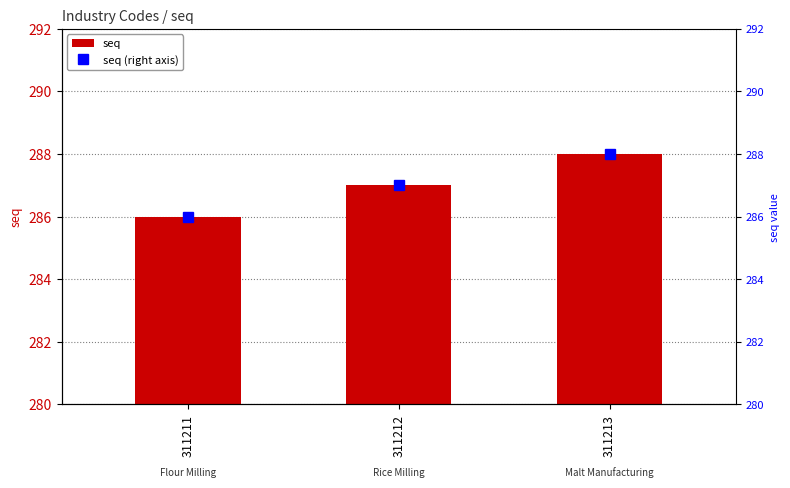

What is the difference between the seq values at 311213 and 311211?

2